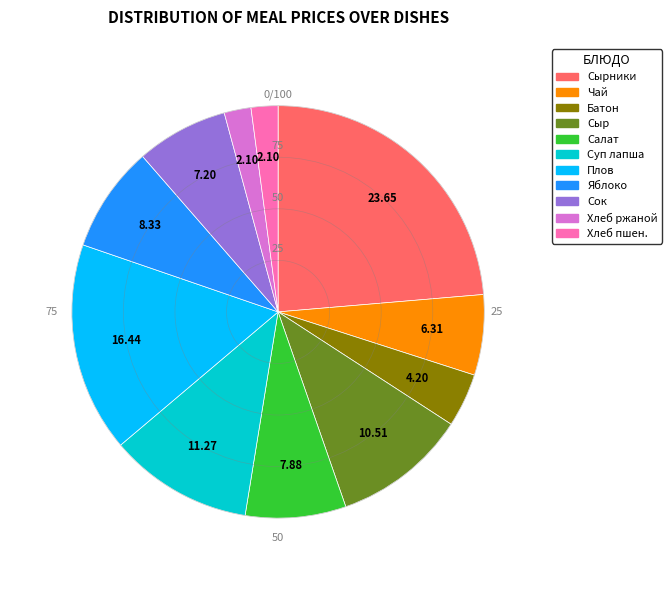

Is there a majority slice in this chart?

No